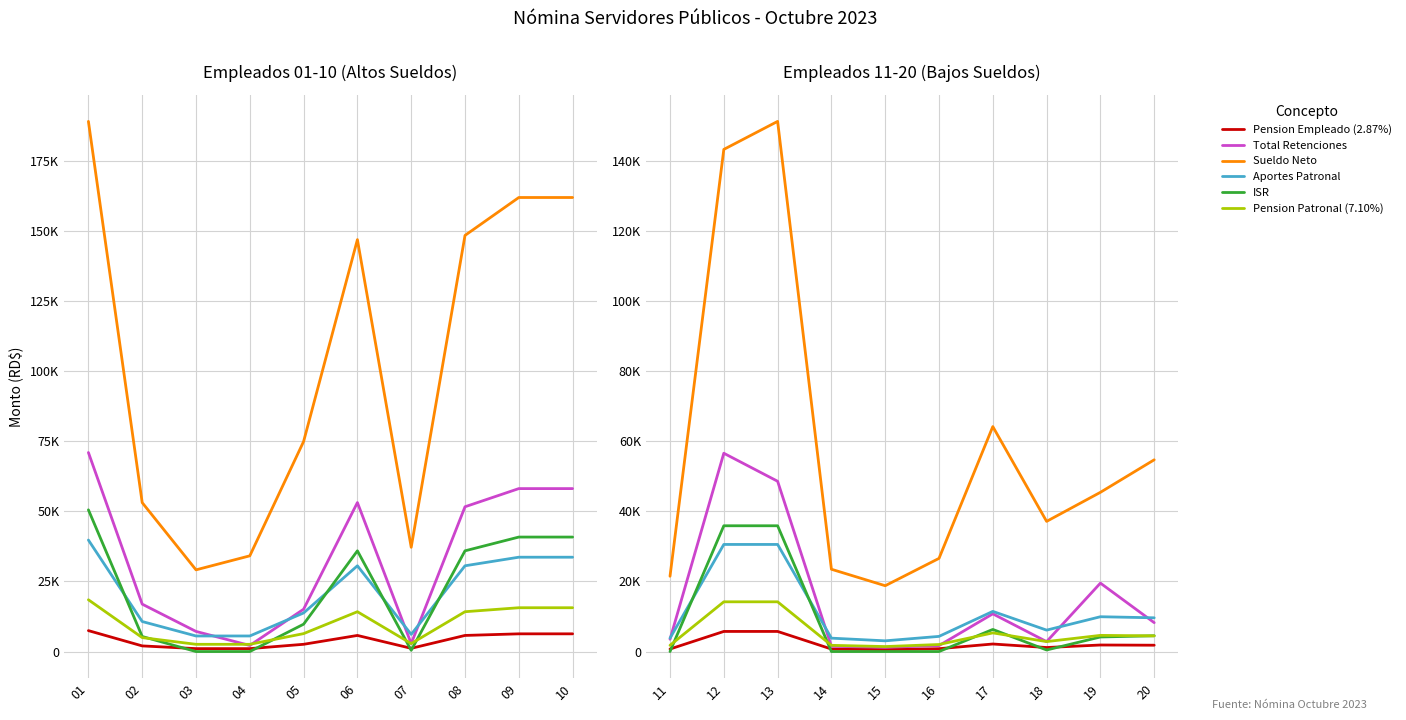

Between 11 and 14, which is larger?

11